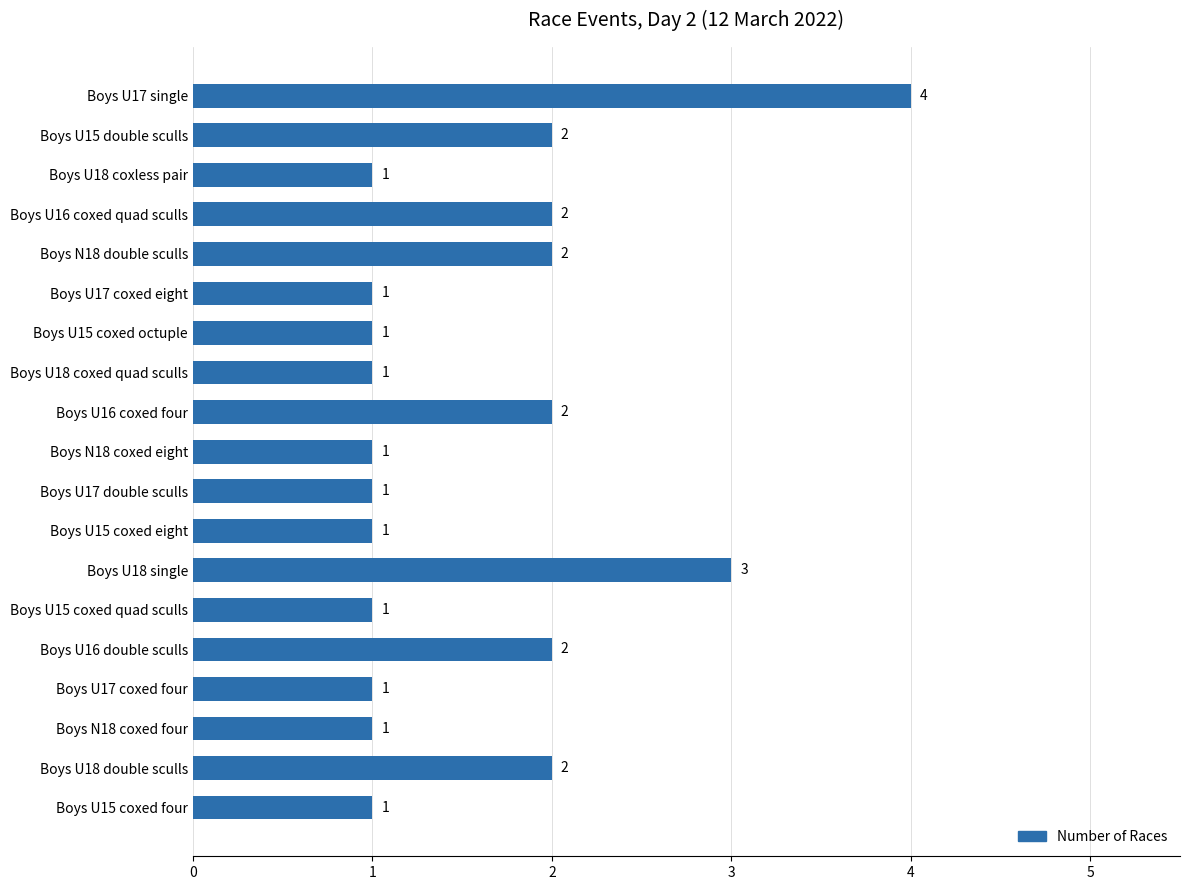

Reading top to bottom, transcribe all the data shown in this chart.

4	2	1	2	2	1	1	1	2	1	1	1	3	1	2	1	1	2	1